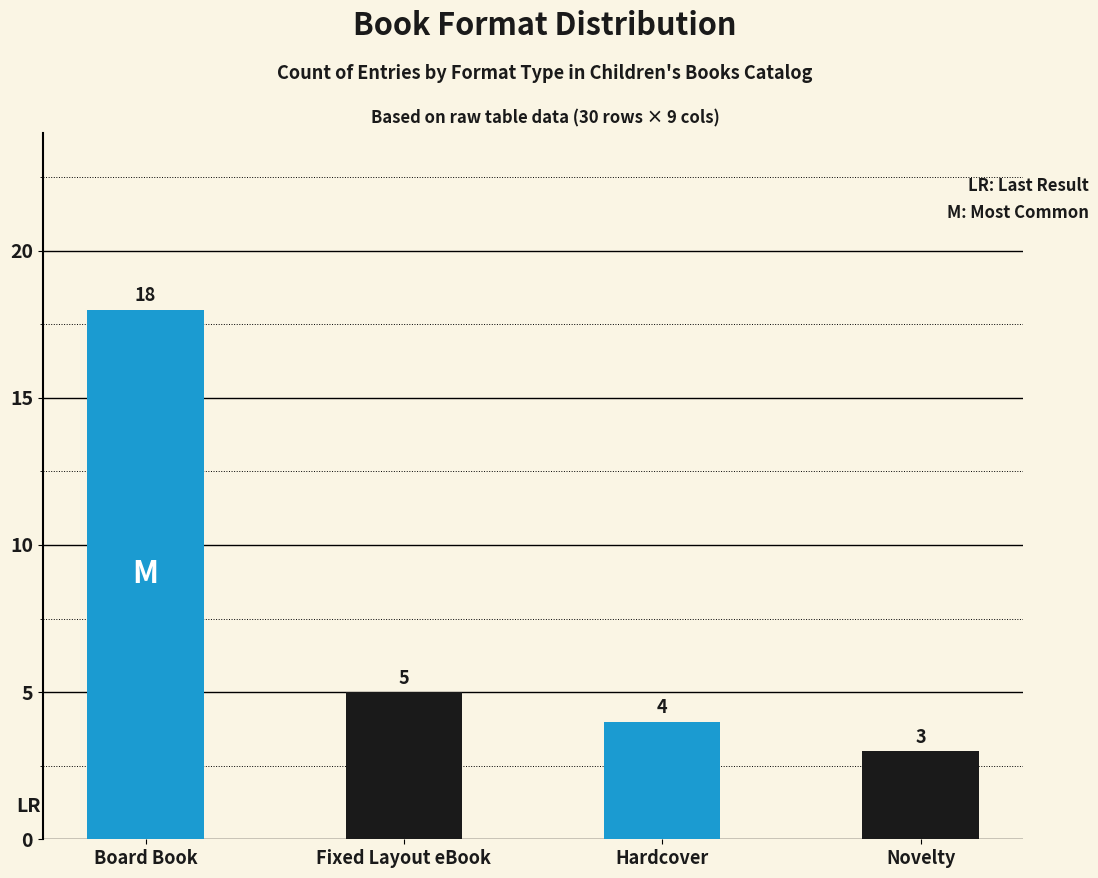

What is the sum of the values at Novelty and Board Book?

21